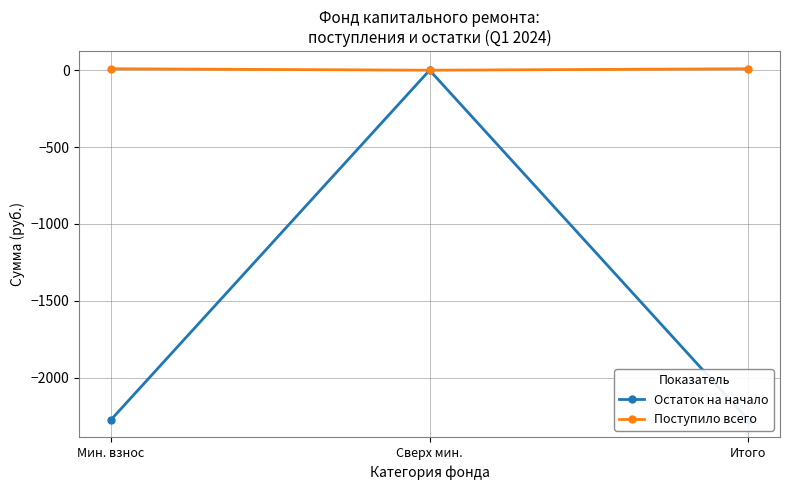

Which series has the largest total across all categories?

Поступило всего